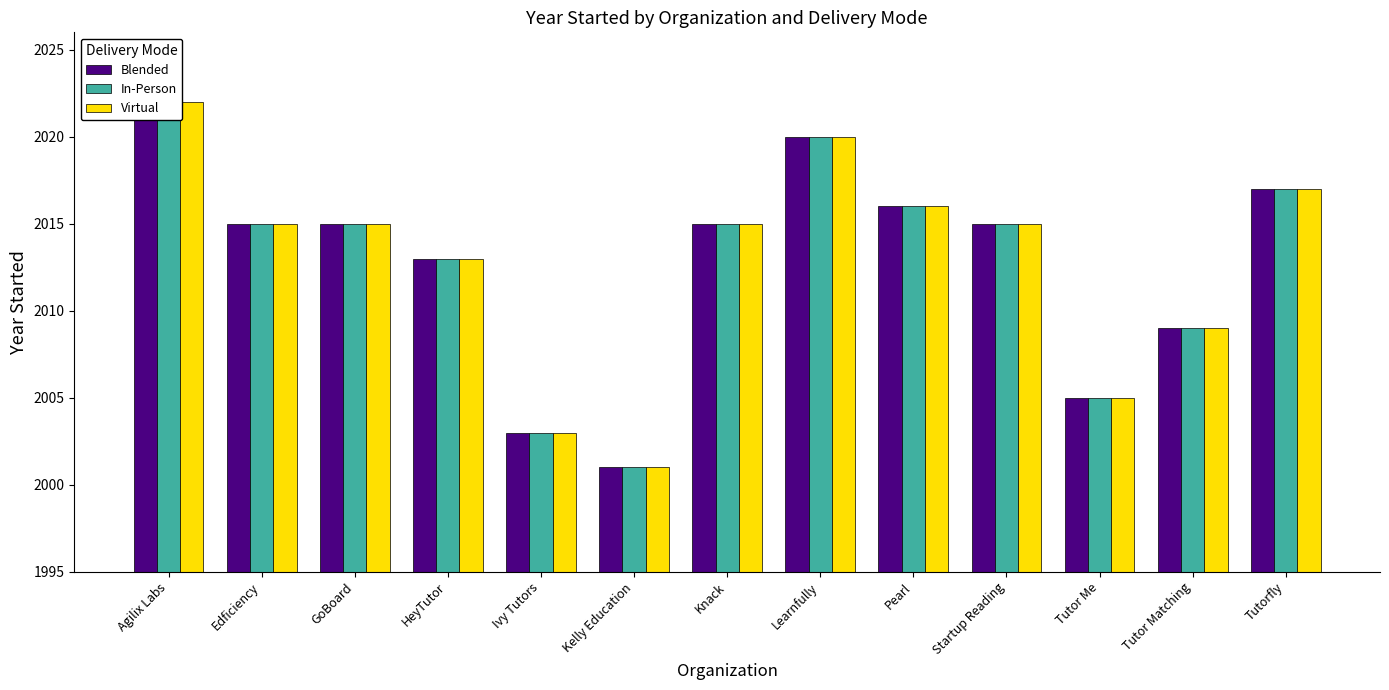

What is the label of the 6th bar from the left?

Kelly Education